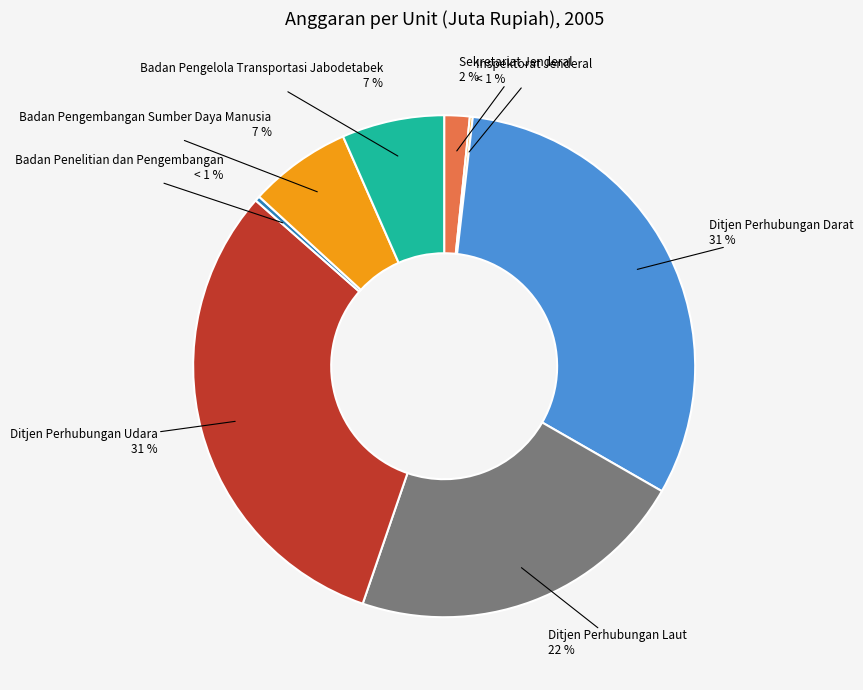

Is it true that Ditjen Perhubungan Laut is 12% of the pie?

False